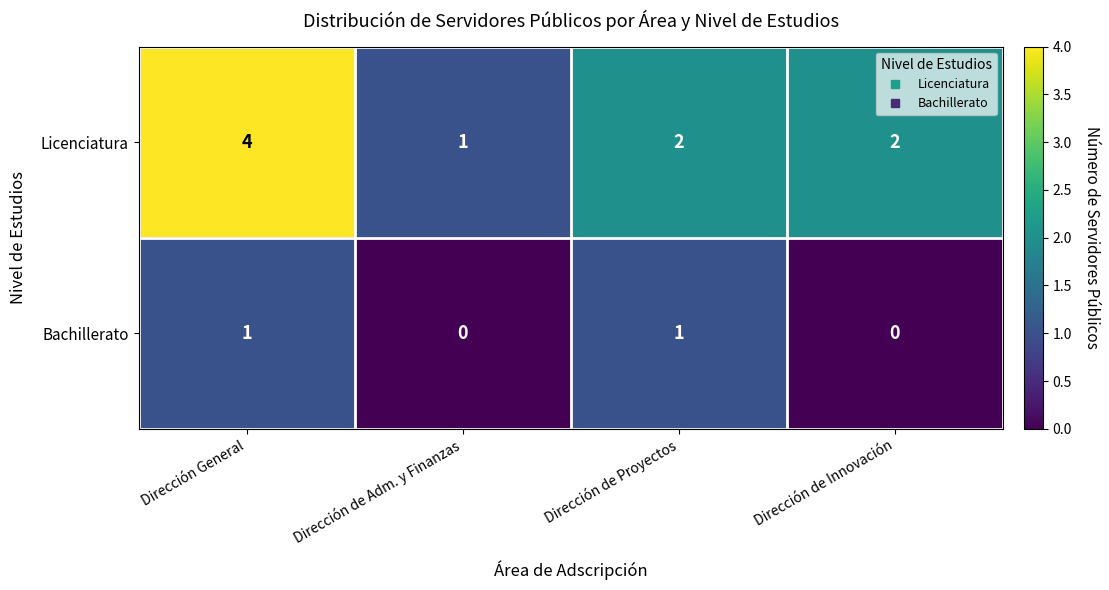

Reading left to right, list all the values displayed in this chart.

Licenciatura: 4	1	2	2
Bachillerato: 1	0	1	0